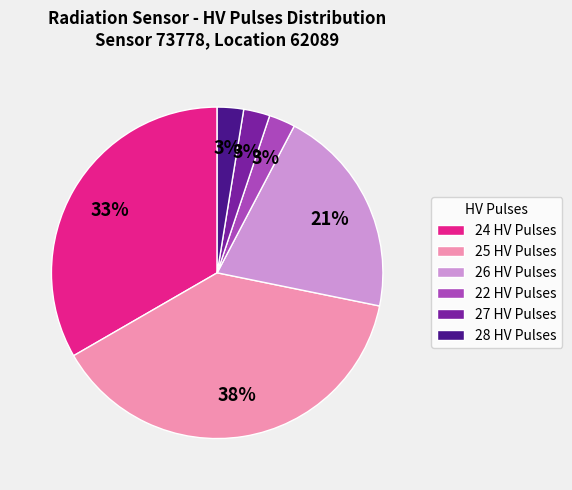

What is the largest slice in the pie chart?

25 HV Pulses